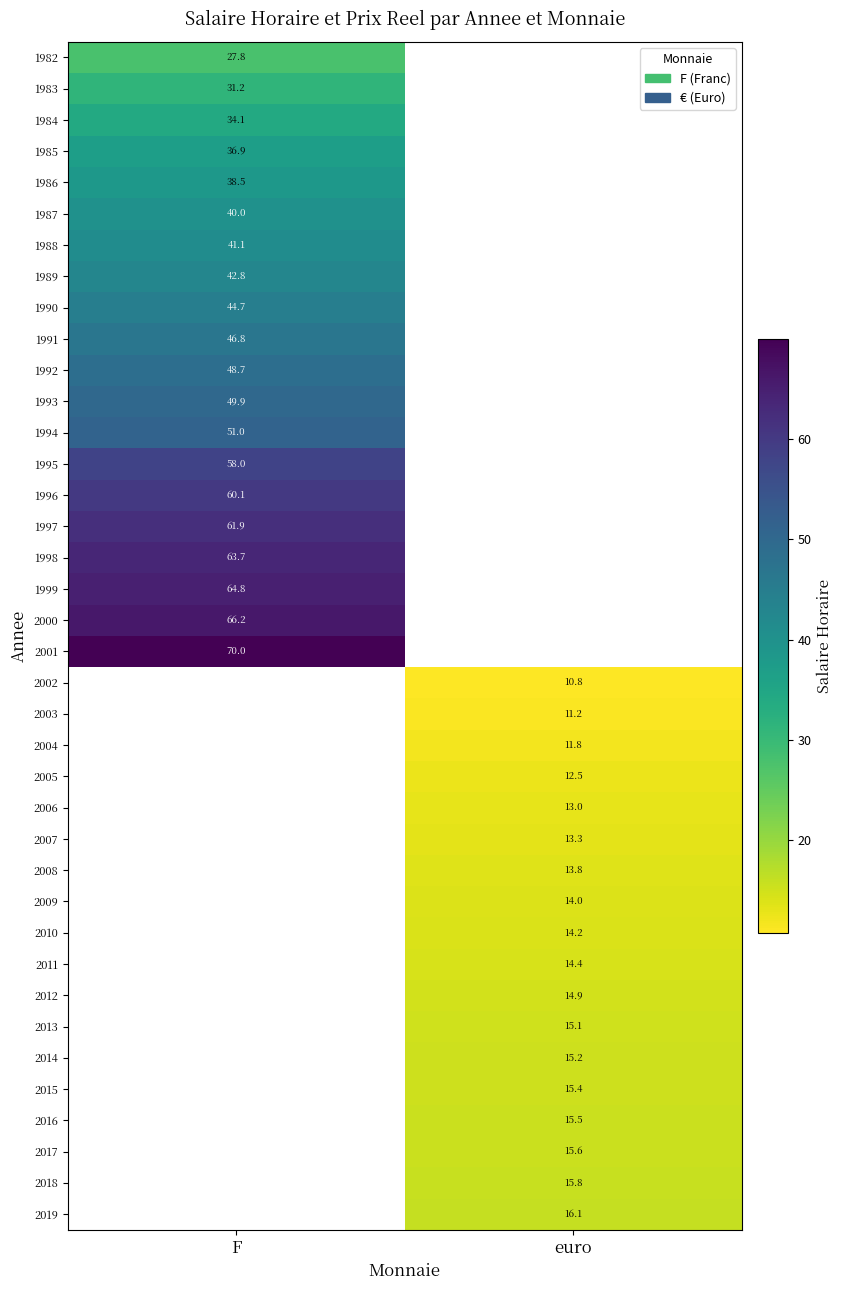

The value of 2008 at euro is 13.8. True or false?

True